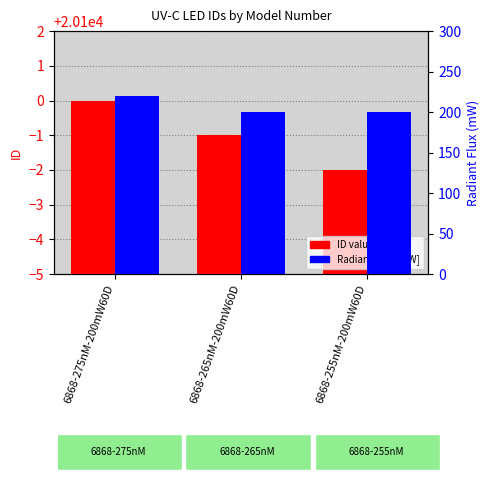

How many bars are there in total?

6